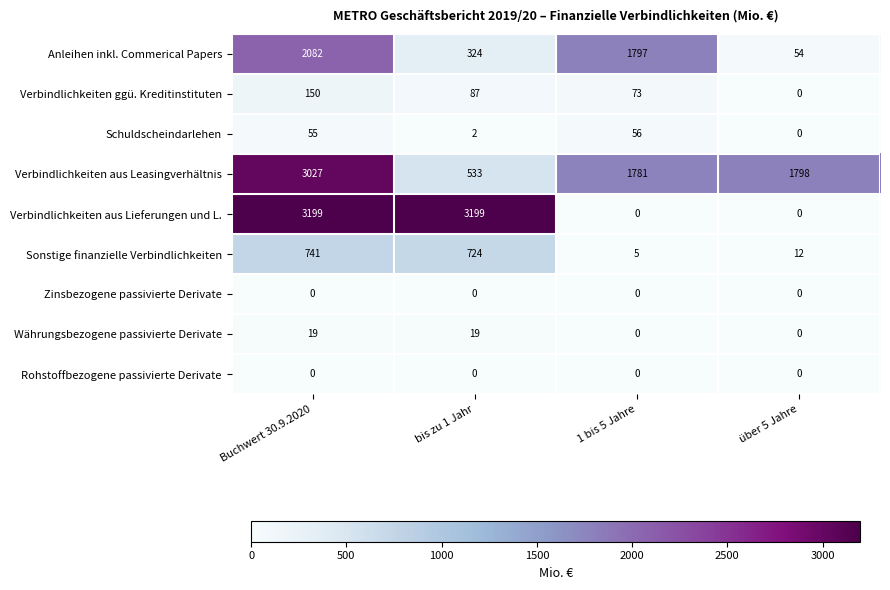

Count the number of data series in this chart.

9